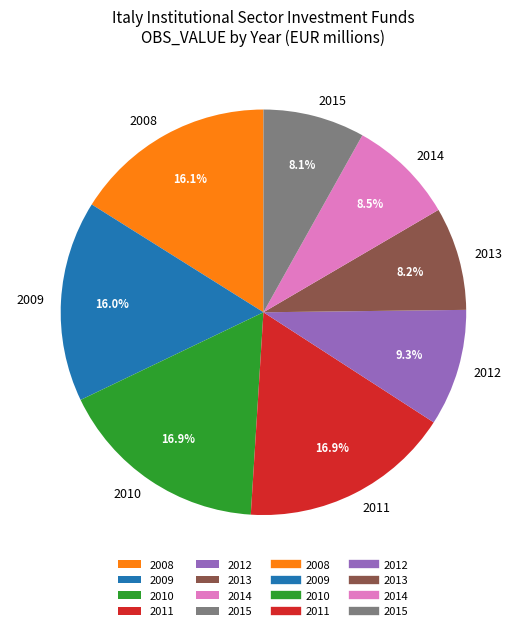

To the nearest percent, what is the combined percentage of 2013 and 2014?

17%